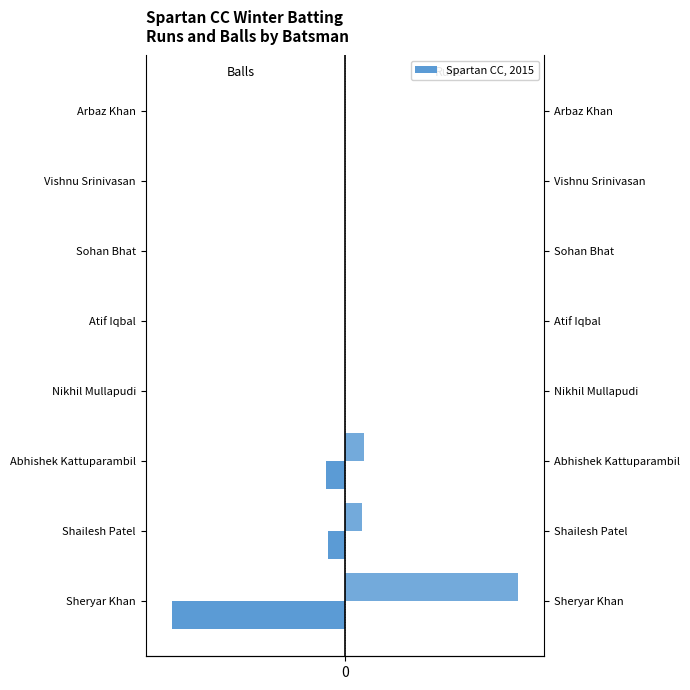

What is the difference between the maximum and minimum values in the Balls series?

134